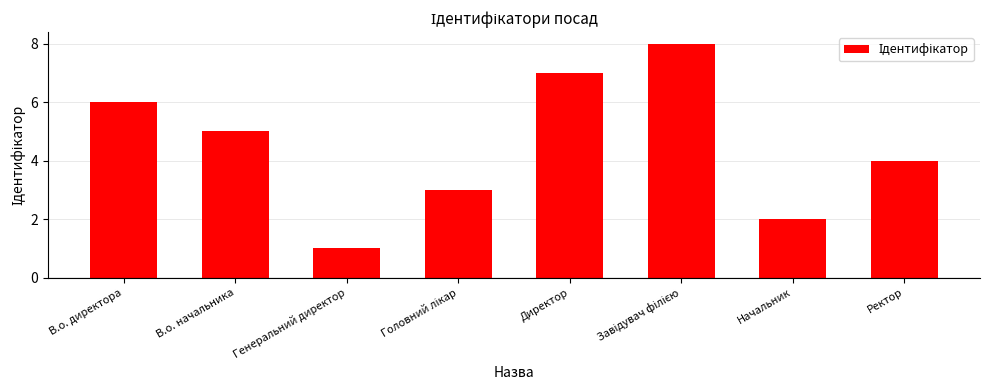

Reading left to right, list all the values displayed in this chart.

6	5	1	3	7	8	2	4